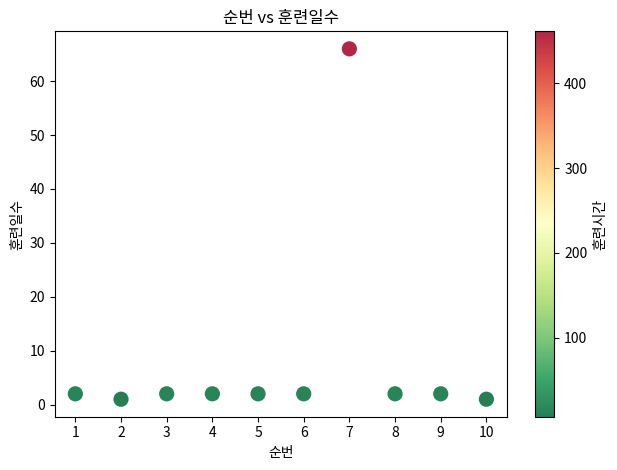

What is the range of Y values (max minus min)?

65